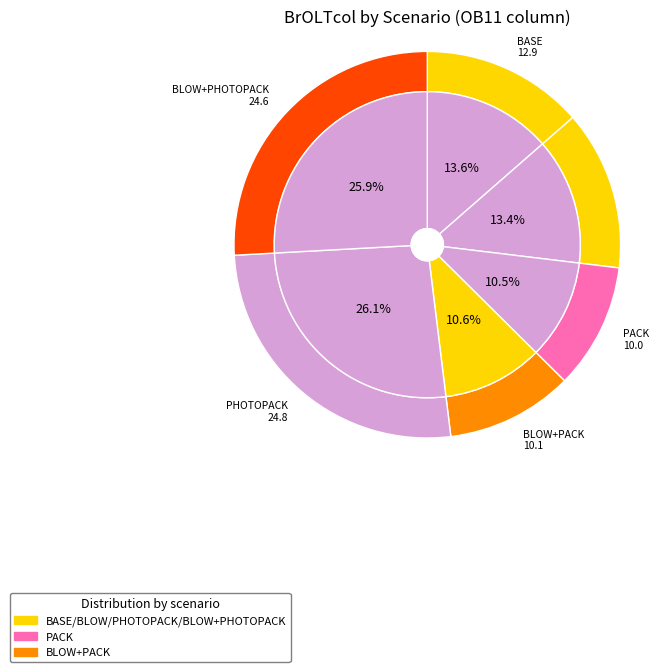

Is BLOW+PACK the majority of the pie?

No